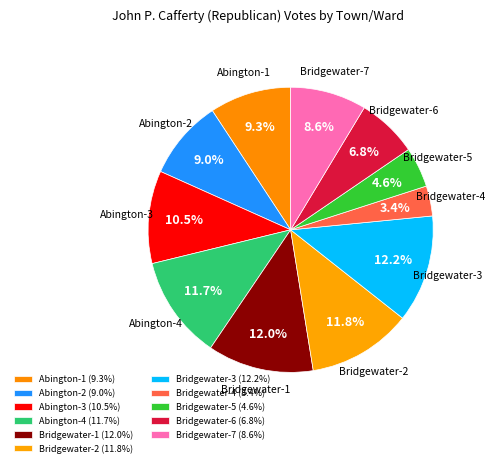

How many slices are in this pie chart?

11